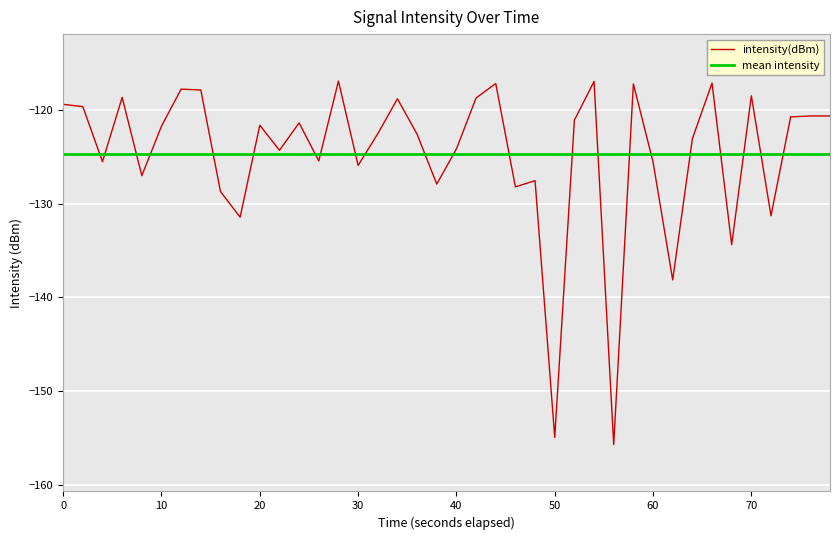

How many interior local peaks (higher than both neighbors) does the data have?

12